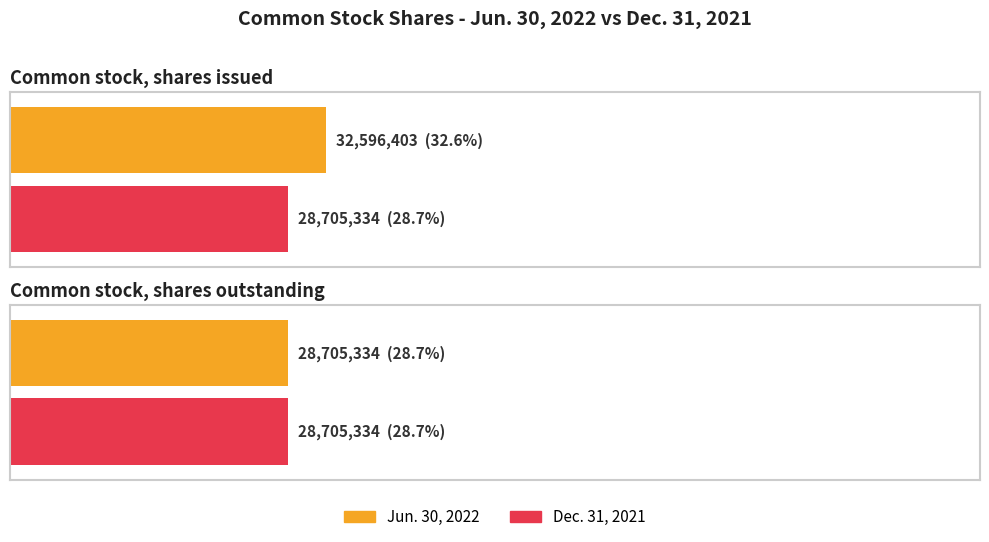

Reading left to right, transcribe all the data shown in this chart.

Jun. 30, 2022: Common stock, shares issued=32596403	Common stock, shares outstanding=28705334
Dec. 31, 2021: Common stock, shares issued=28705334	Common stock, shares outstanding=28705334